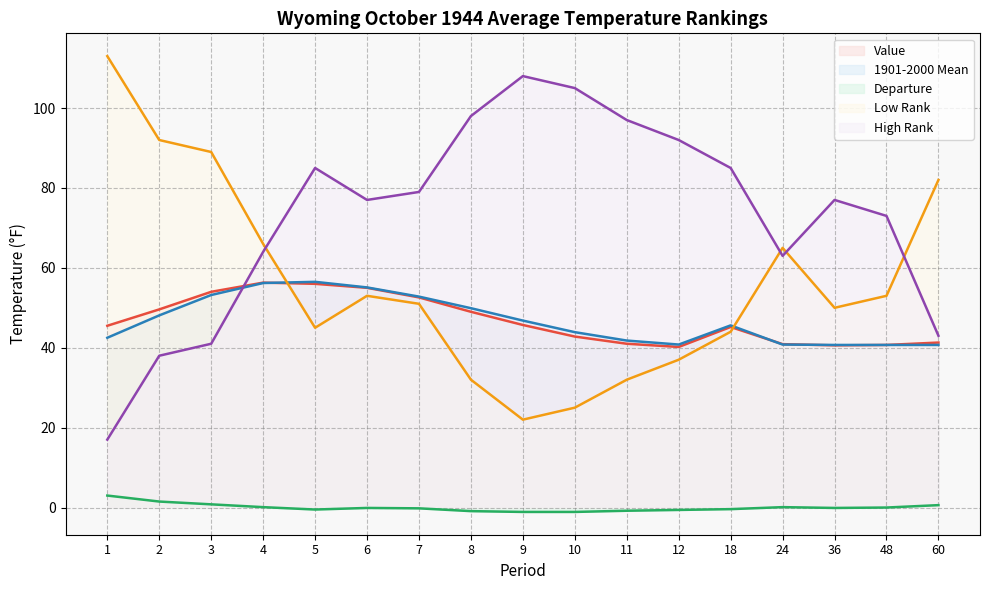

What is the minimum value for 1901-2000 Mean?

40.7